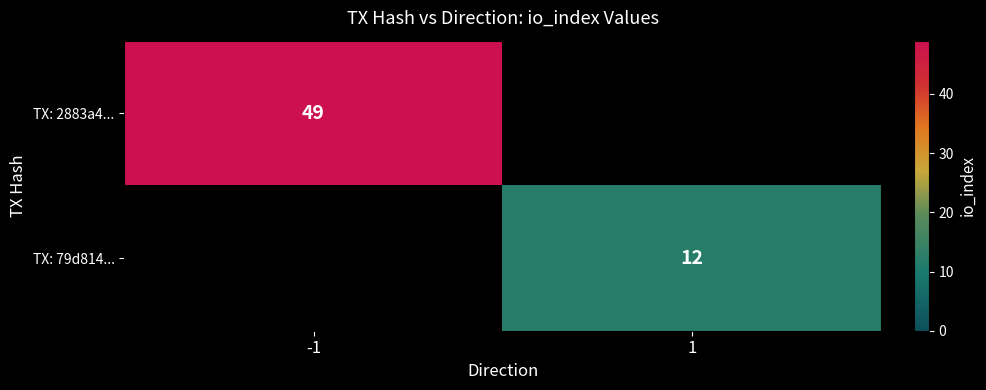

Which label corresponds to the largest value in the chart?

-1